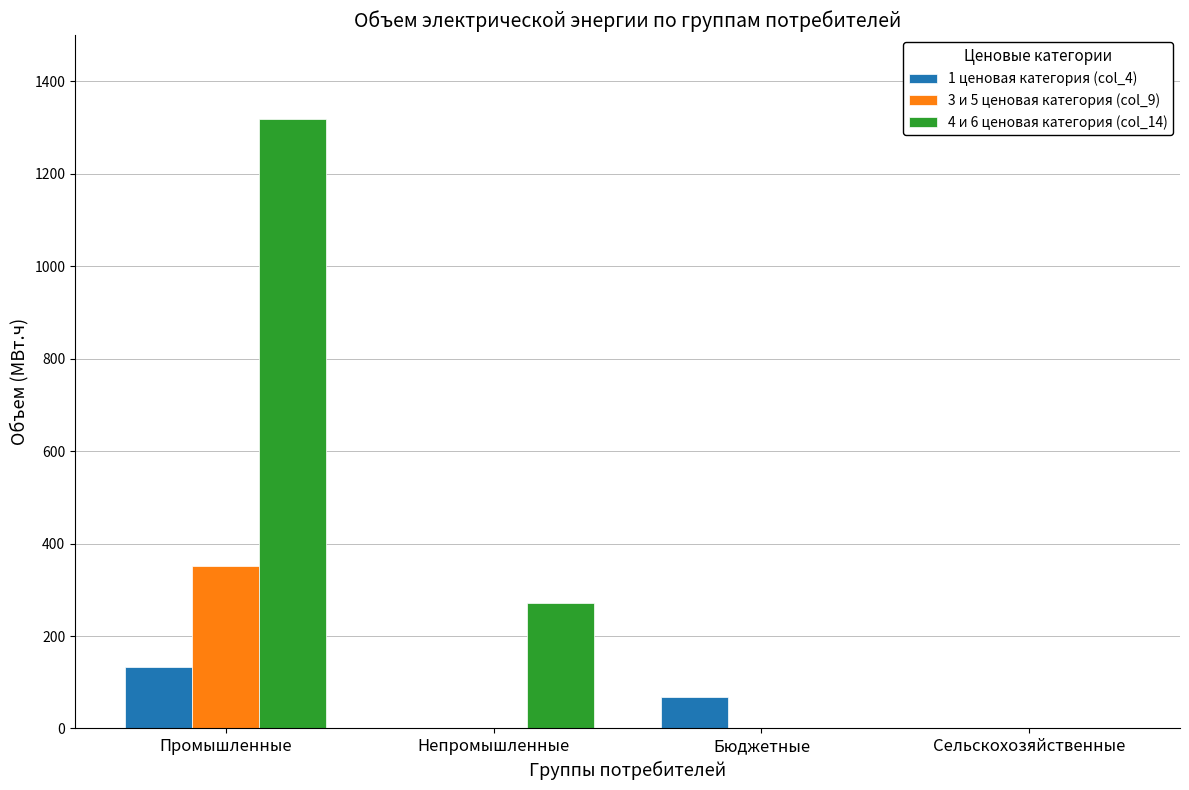

Are the bars grouped side by side (vs. stacked)?

Yes